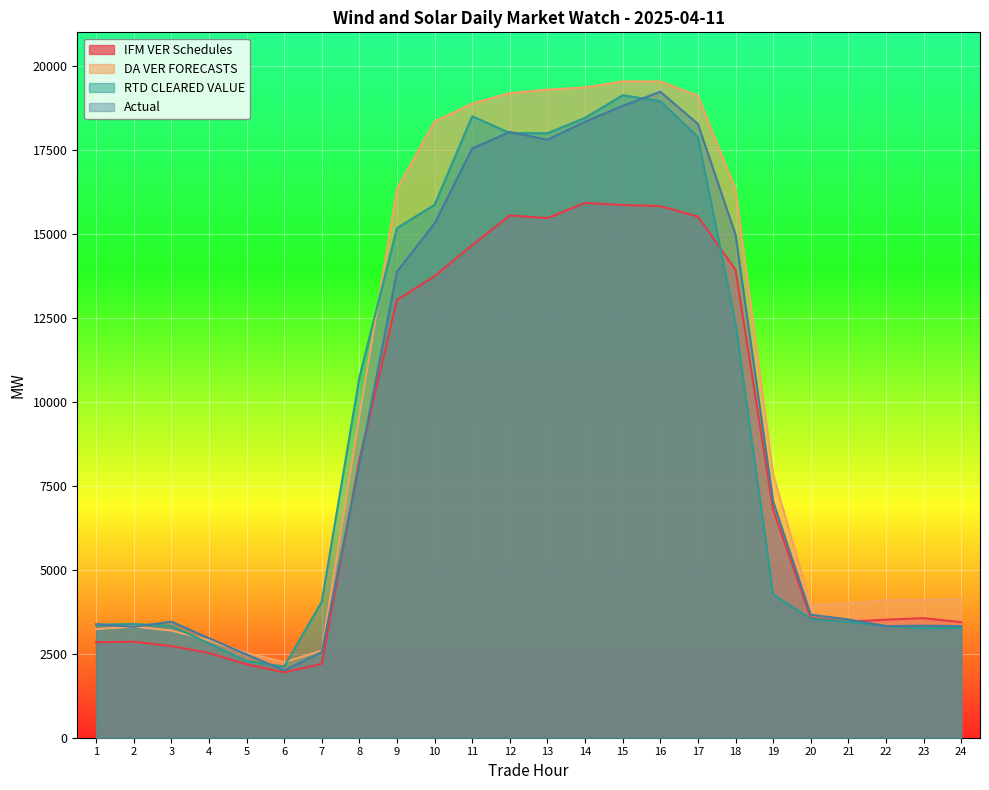

Is it true that DA VER FORECASTS equals 4340.8 at 12?

False